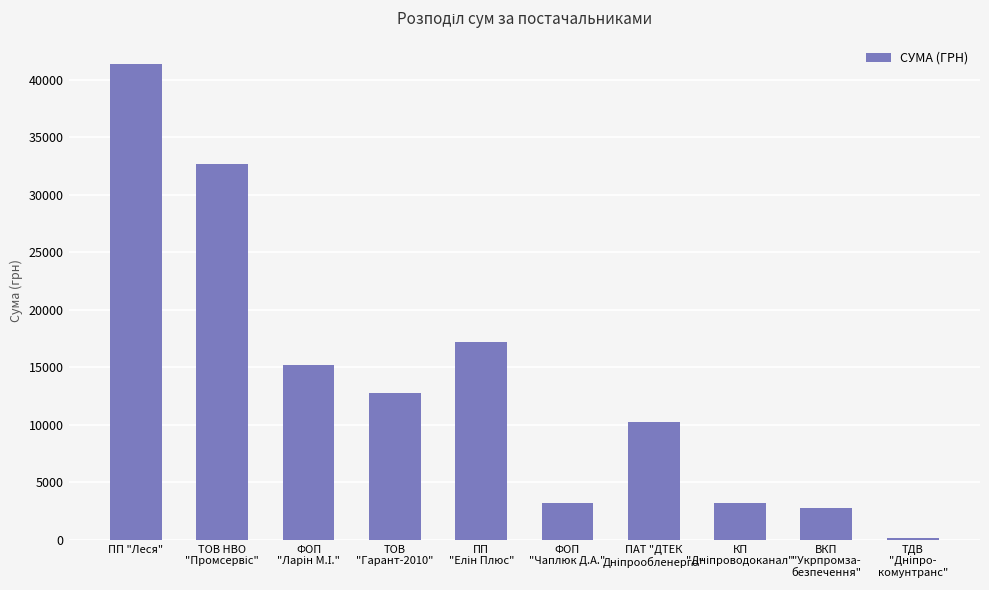

Which category has the highest value across all series?

ПП "Леся"